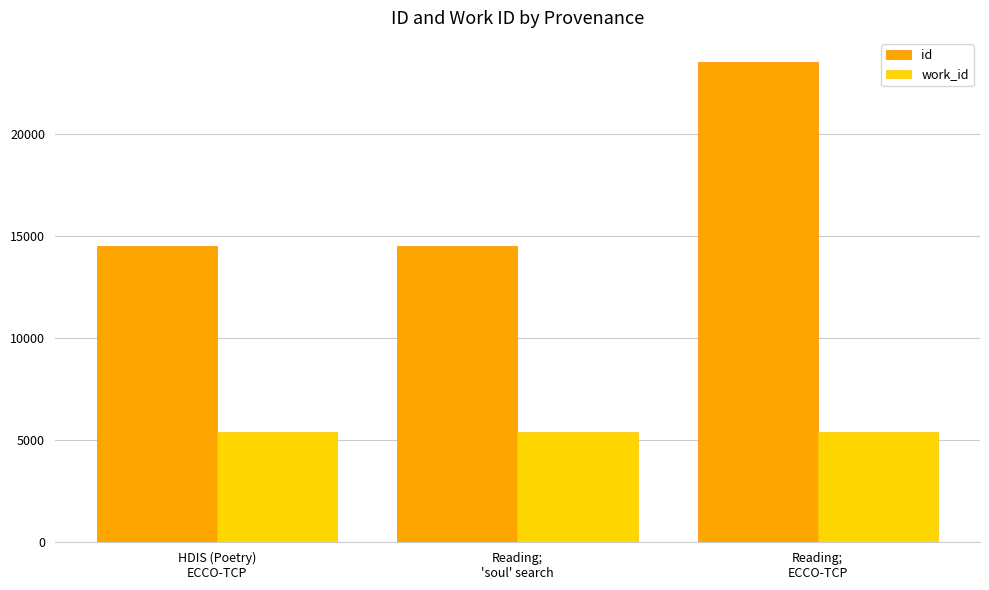

What is the minimum value for work_id?

5401